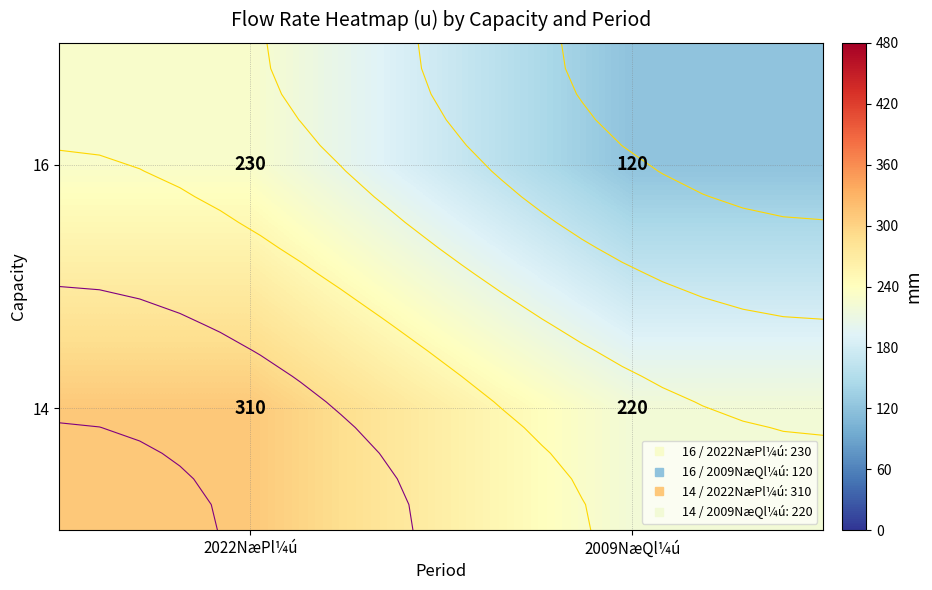

Is it true that 14 equals 220 at 2009NæQl¼ú?

True